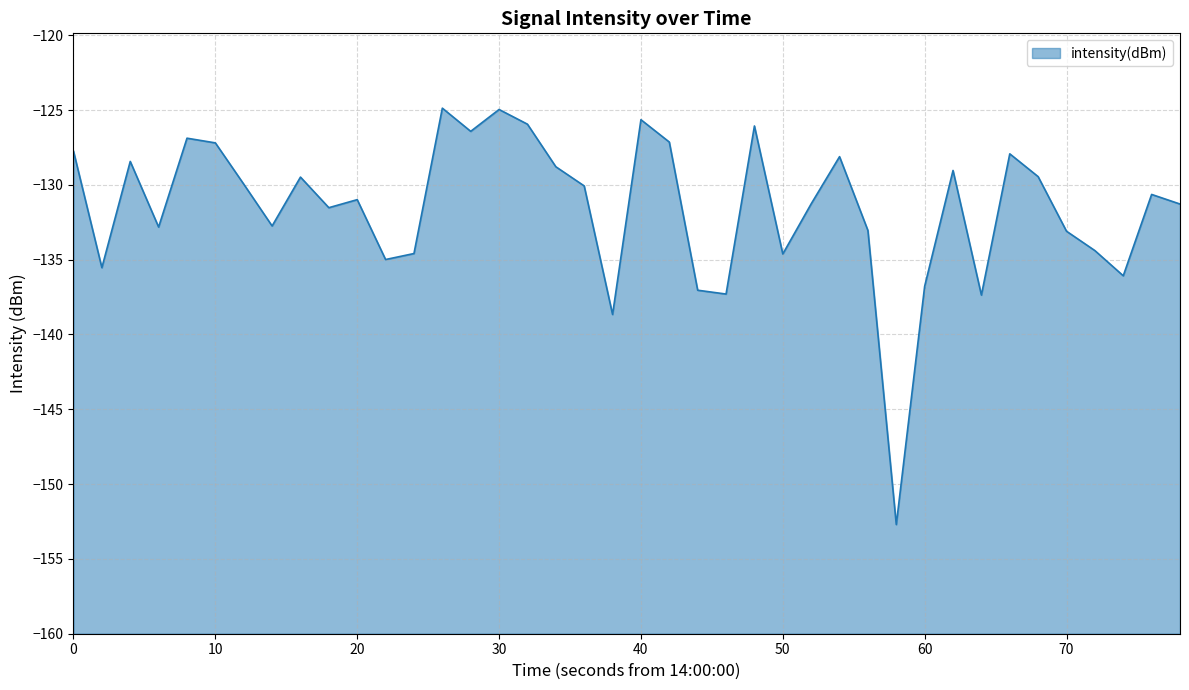

Rank the categories by value from lowest to highest.

29, 19, 32, 23, 22, 30, 37, 10, 11, 25, 12, 36, 35, 28, 30, 70, 9, 39, 26, 10, 38, 18, 60, 80, 34, 31, 17, 20, 27, 33, 0, 50, 21, 40, 14, 24, 16, 20, 15, 13